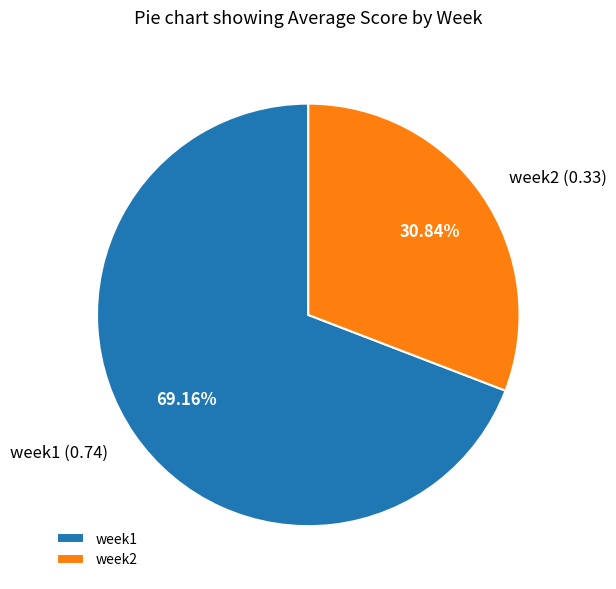

To the nearest percent, what is the difference between the week1 and week2 slice percentages?

38%